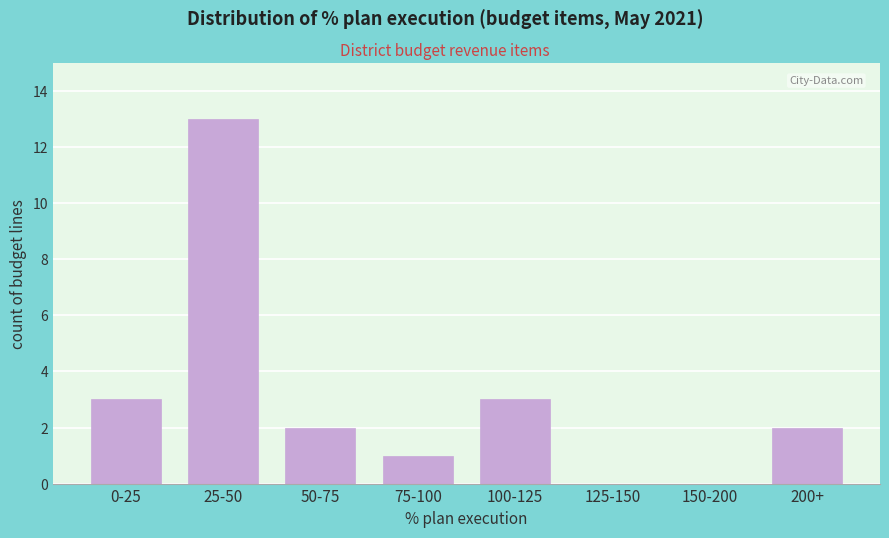

Reading right to left, list all the values displayed in this chart.

200+=2	150-200=0	125-150=0	100-125=3	75-100=1	50-75=2	25-50=13	0-25=3